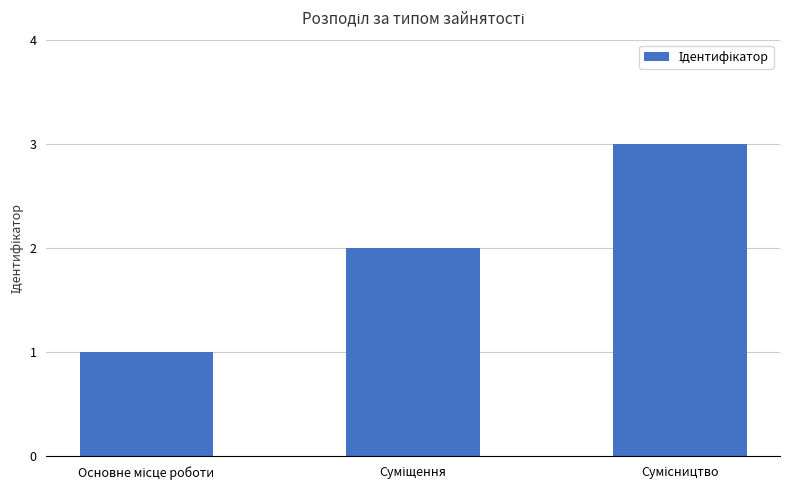

What is the value of the 2nd bar from the left?

2